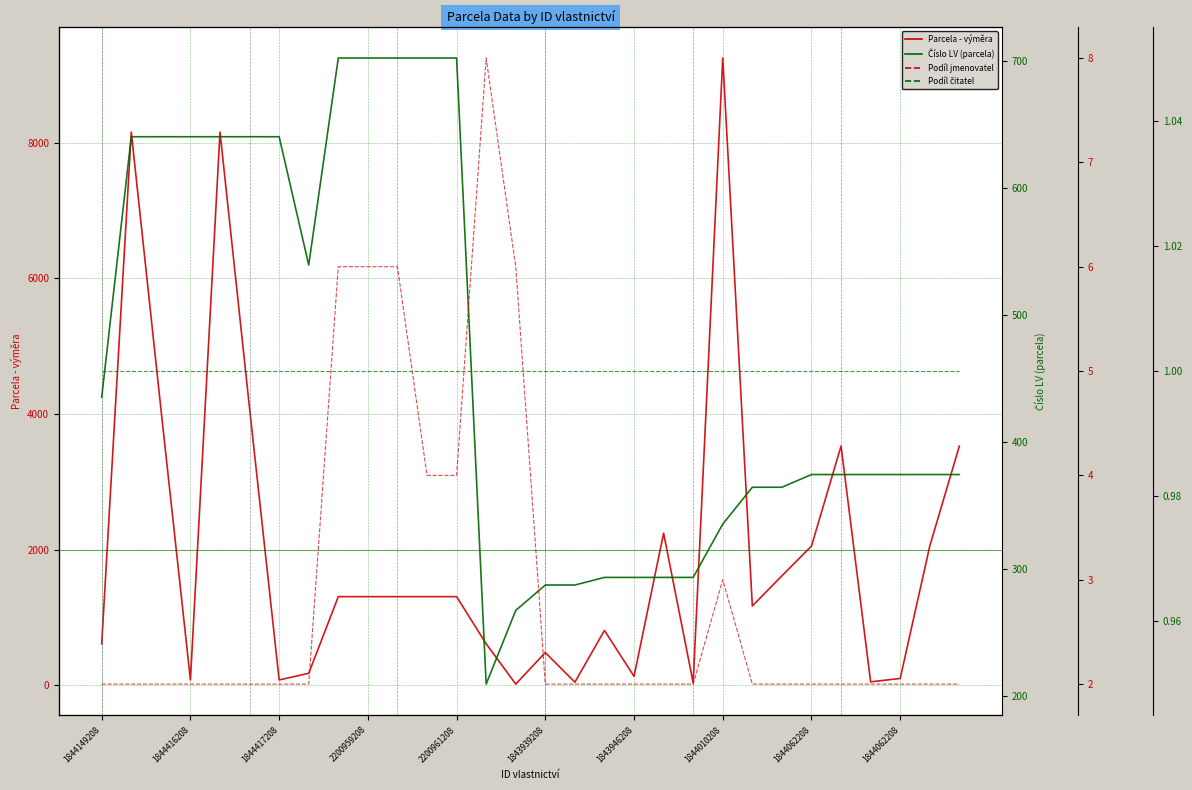

How many series are shown in this chart?

4